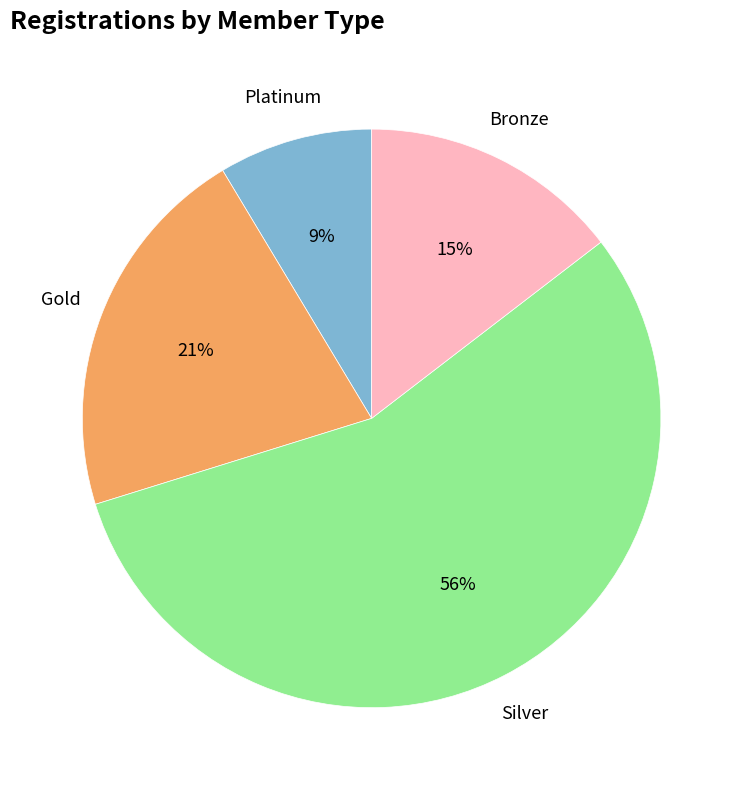

Between Silver and Bronze, which is larger?

Silver